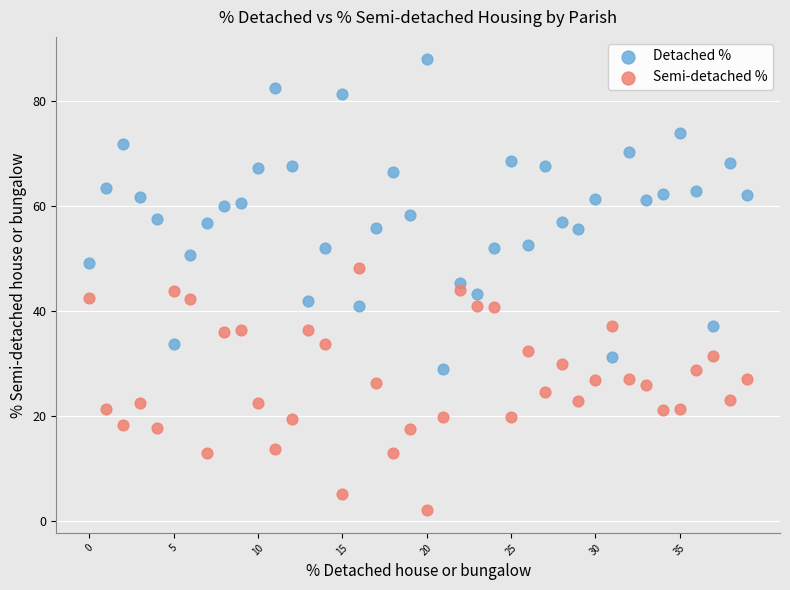

Which series has the largest Y range (max minus min)?

Detached %